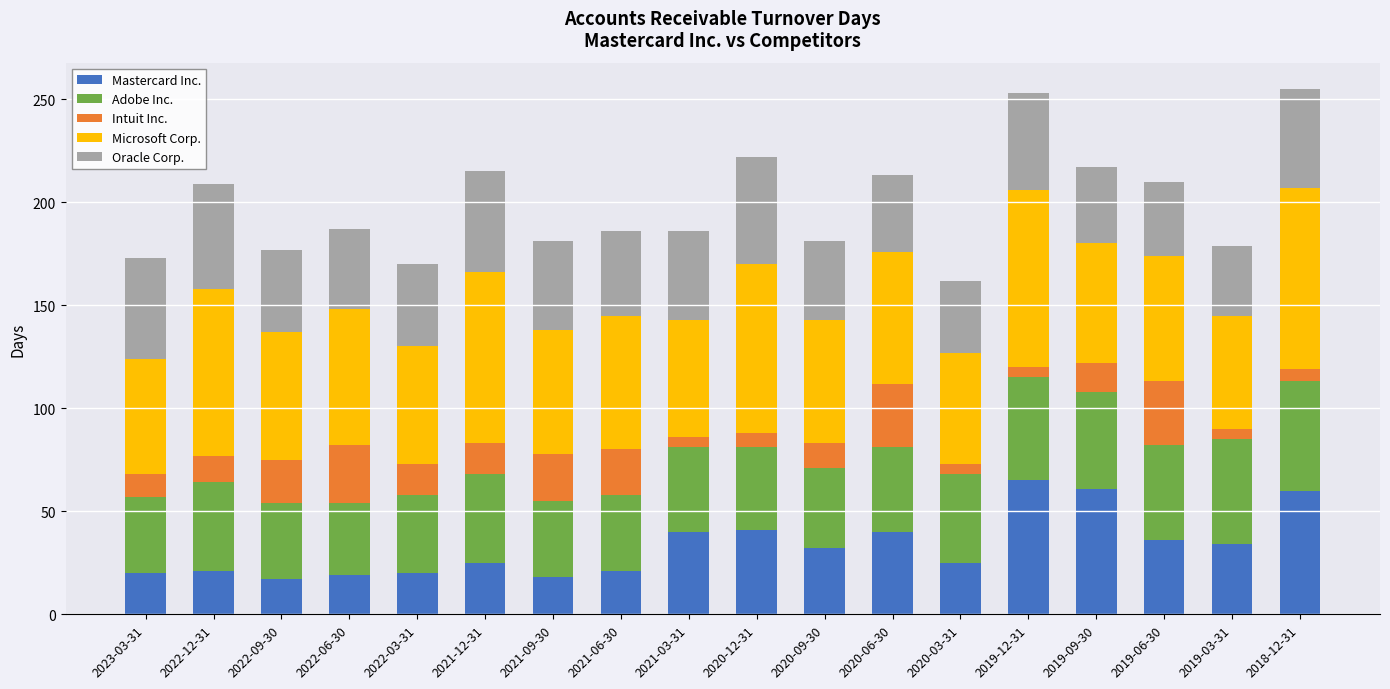

How many distinct data groups are displayed?

5